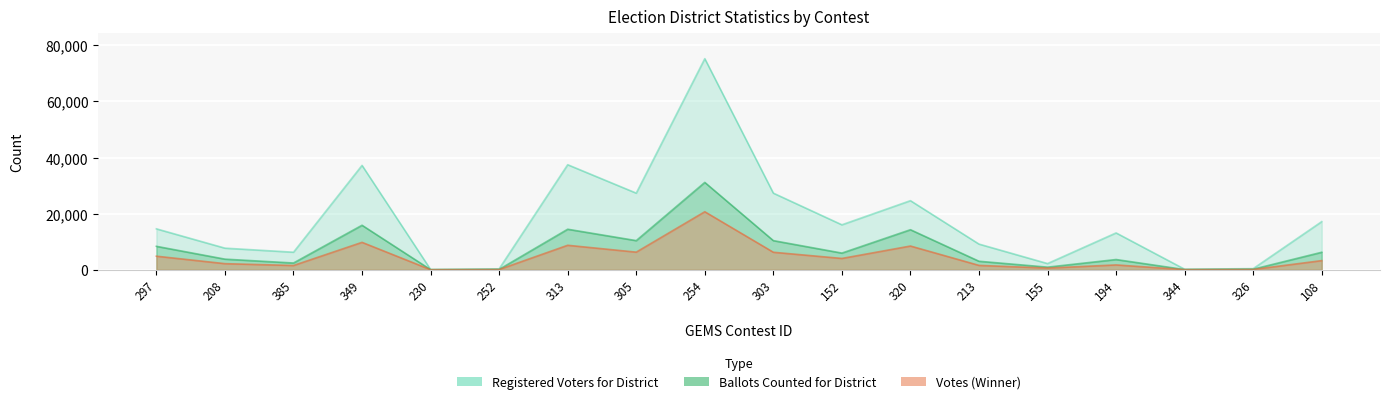

True or false: Ballots Counted for District and Votes (Winner) cross at least once.

False